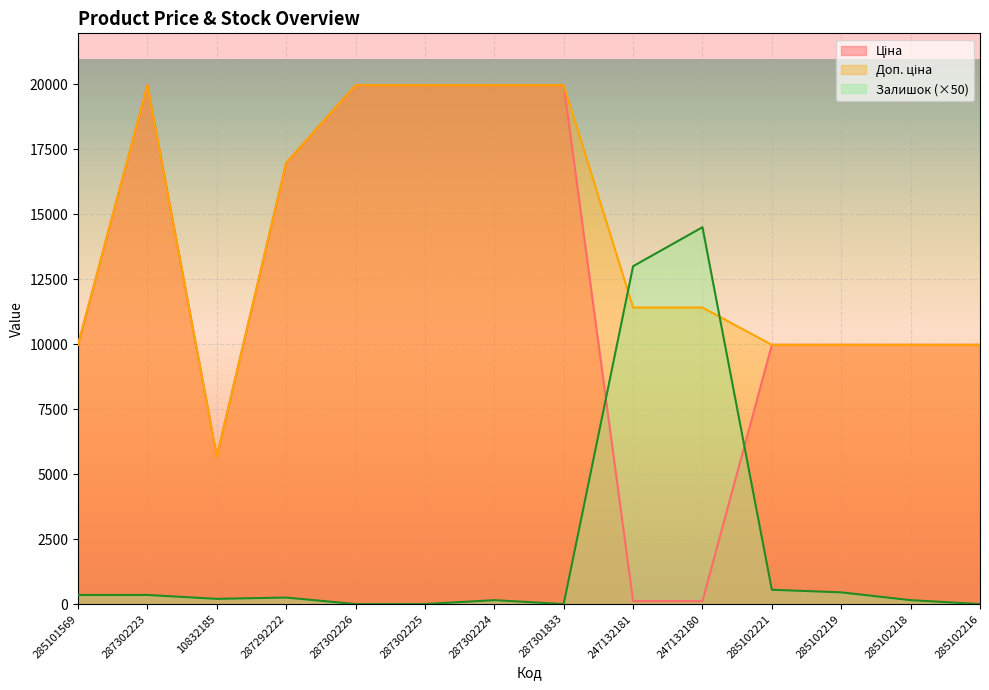

Rank the series at 285102219 from highest to lowest value.

Ціна, Доп. ціна, Залишок